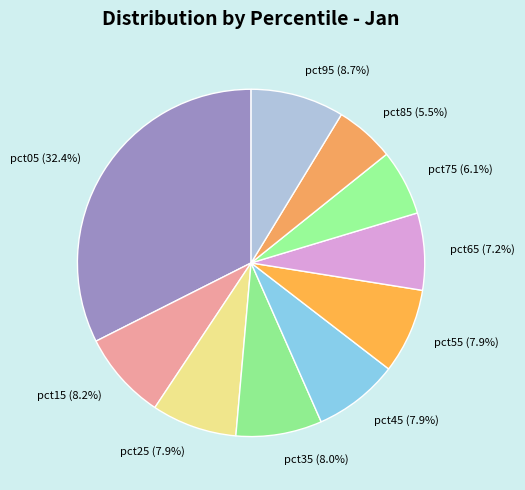

What is the largest slice in the pie chart?

pct05